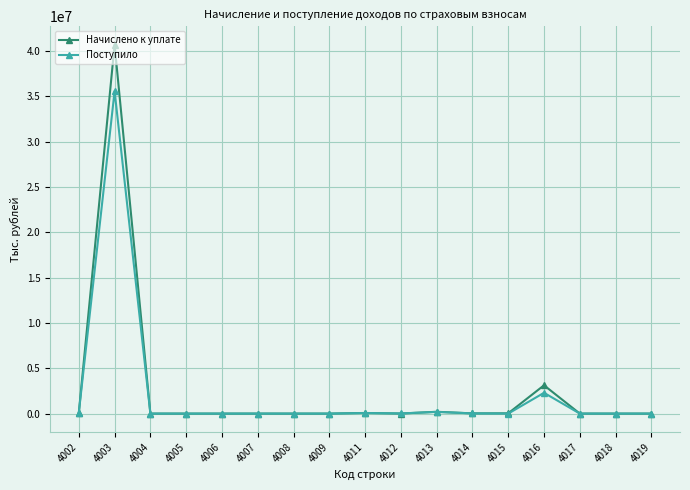

What is the sum of the Поступило values at 4007 and 4013?

186212